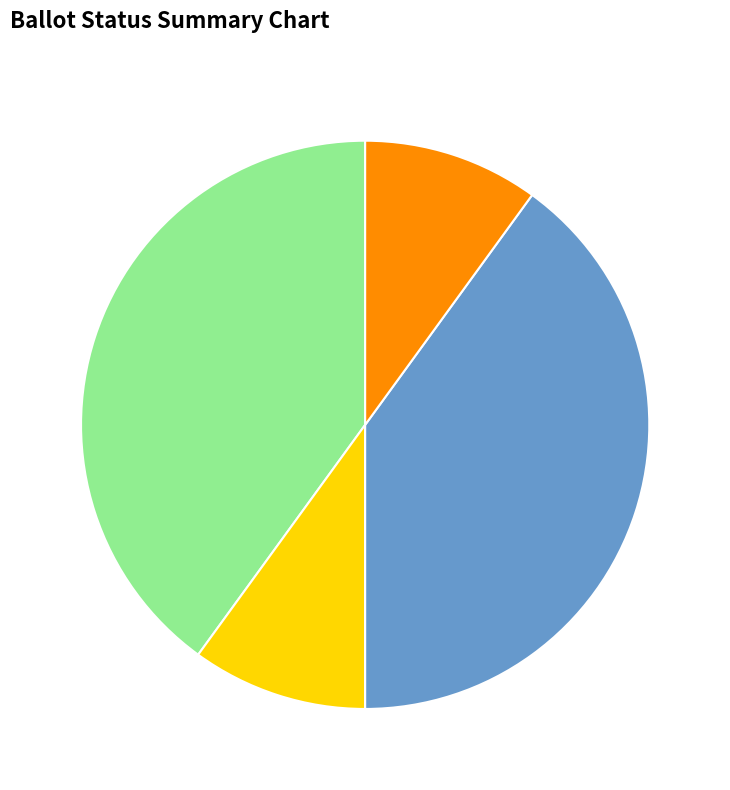

How many slices are in this pie chart?

4